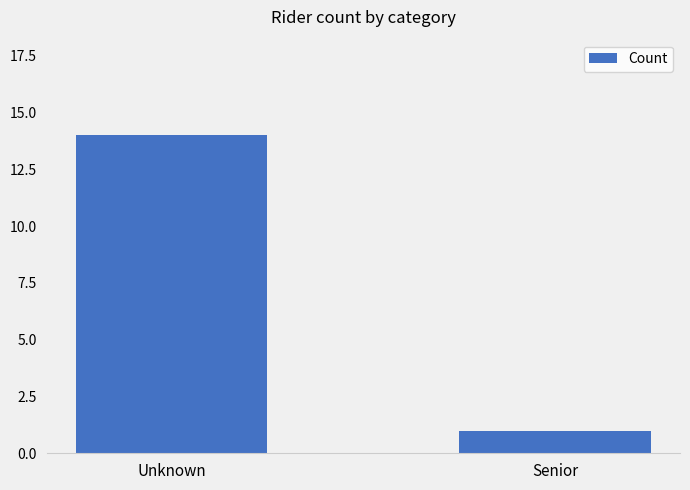

The chart shows a value of 1 at Senior. True or false?

True